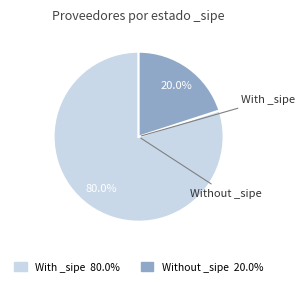

Is there a majority slice in this chart?

Yes